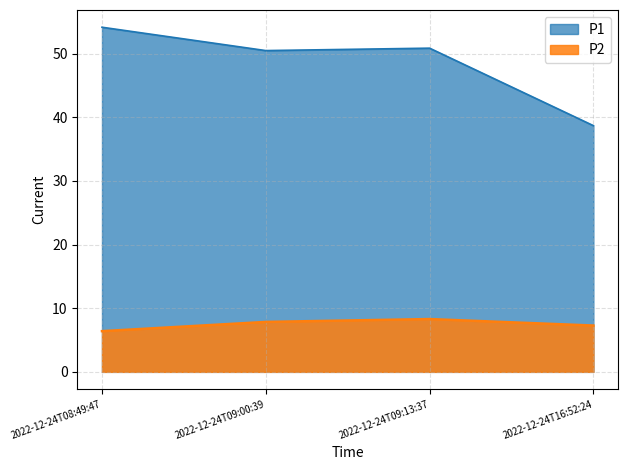

True or false: P1 and P2 cross at least once.

False